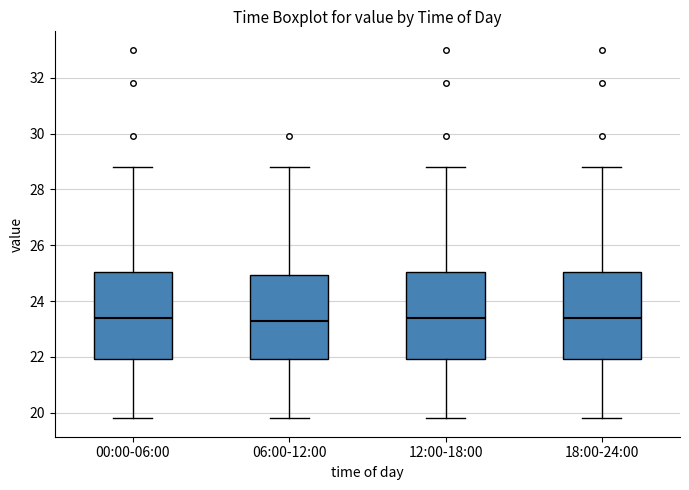

Reading left to right, read every box against the y-axis: the position of its median line, the range the box covers, and the ends of its whiskers. The values are not printed on the chart, so give them approximately, as read against the axis.

00:00-06:00: median 23.4, box 22.0 to 25.0, whiskers 19.8 to 28.8
06:00-12:00: median 23.4, box 22.0 to 25.0, whiskers 19.8 to 28.8
12:00-18:00: median 23.4, box 22.0 to 25.0, whiskers 19.8 to 28.8
18:00-24:00: median 23.4, box 22.0 to 25.0, whiskers 19.8 to 28.8